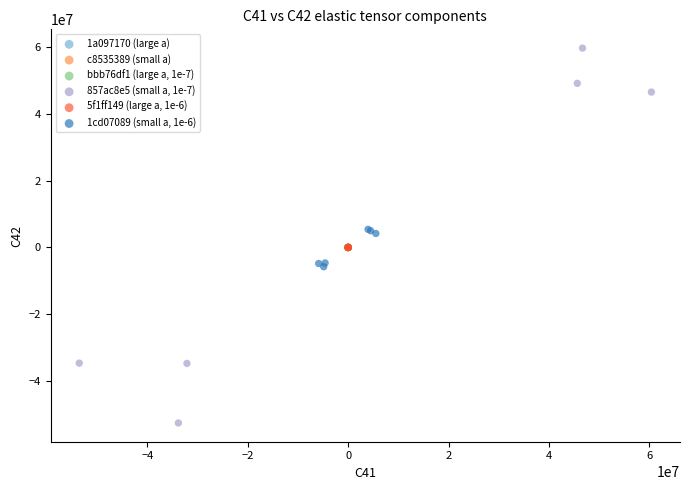

Which series reaches the minimum Y coordinate?

857ac8e5 (small a, 1e-7)